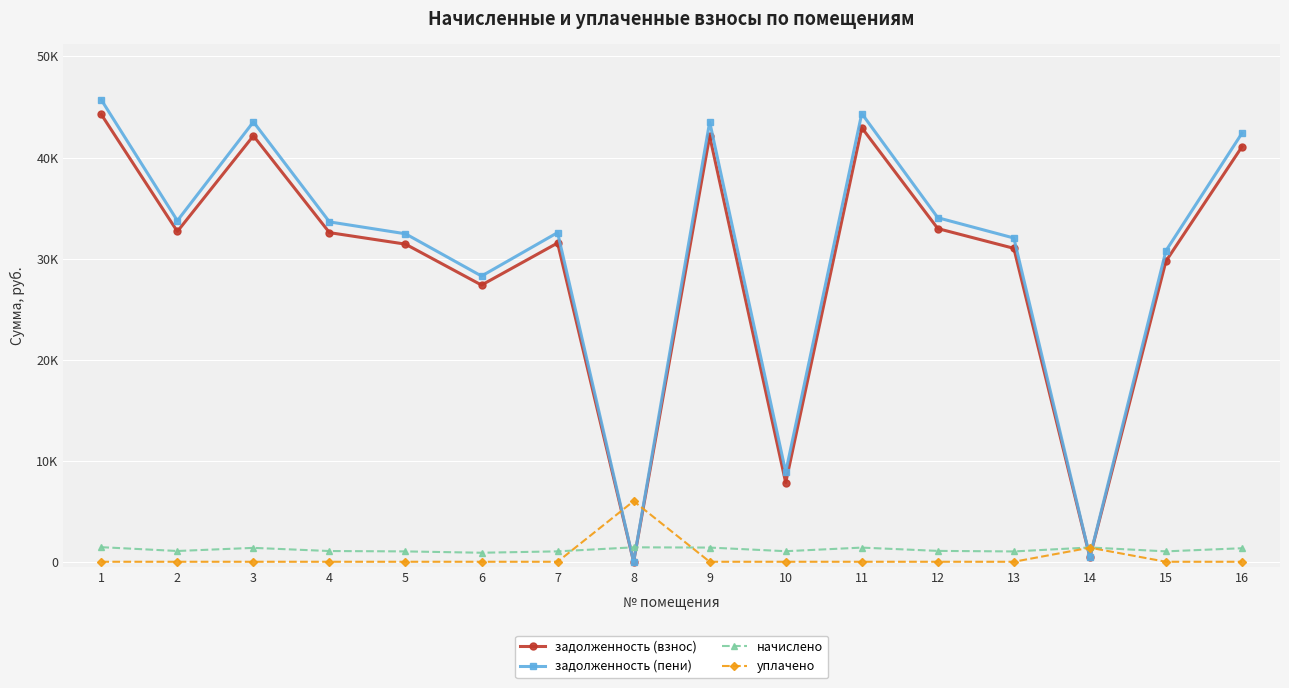

How many intersections are there between задолженность (взнос) and уплачено?

4